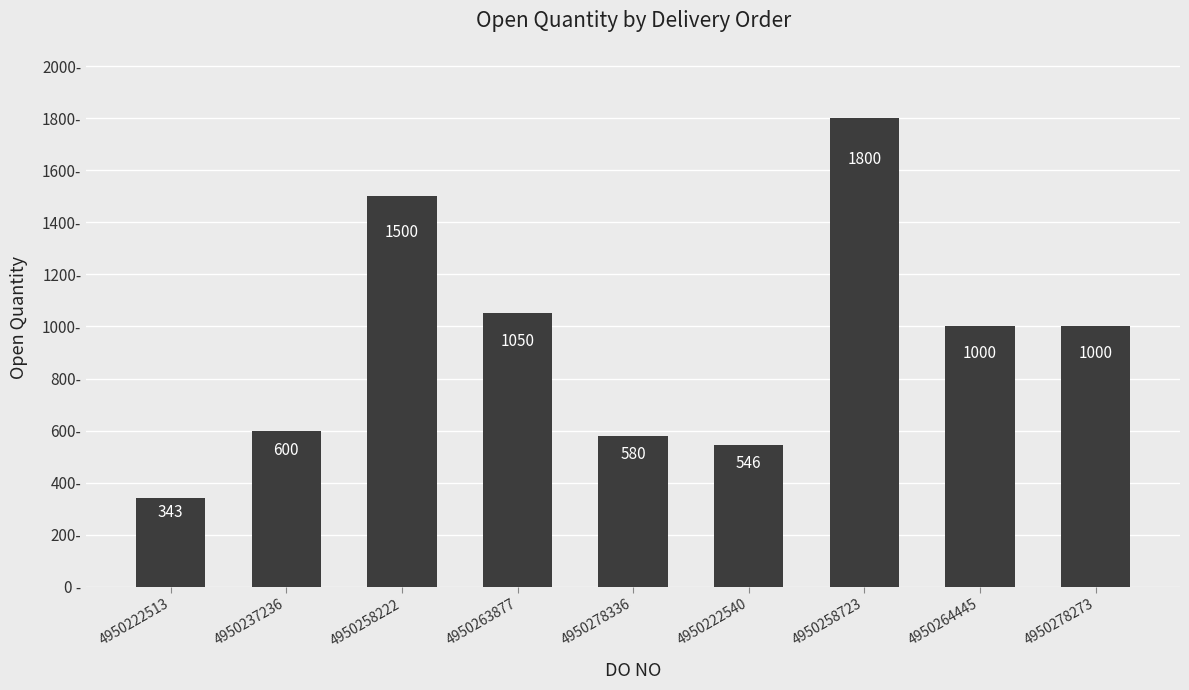

What position from the left is 4950278273?

9